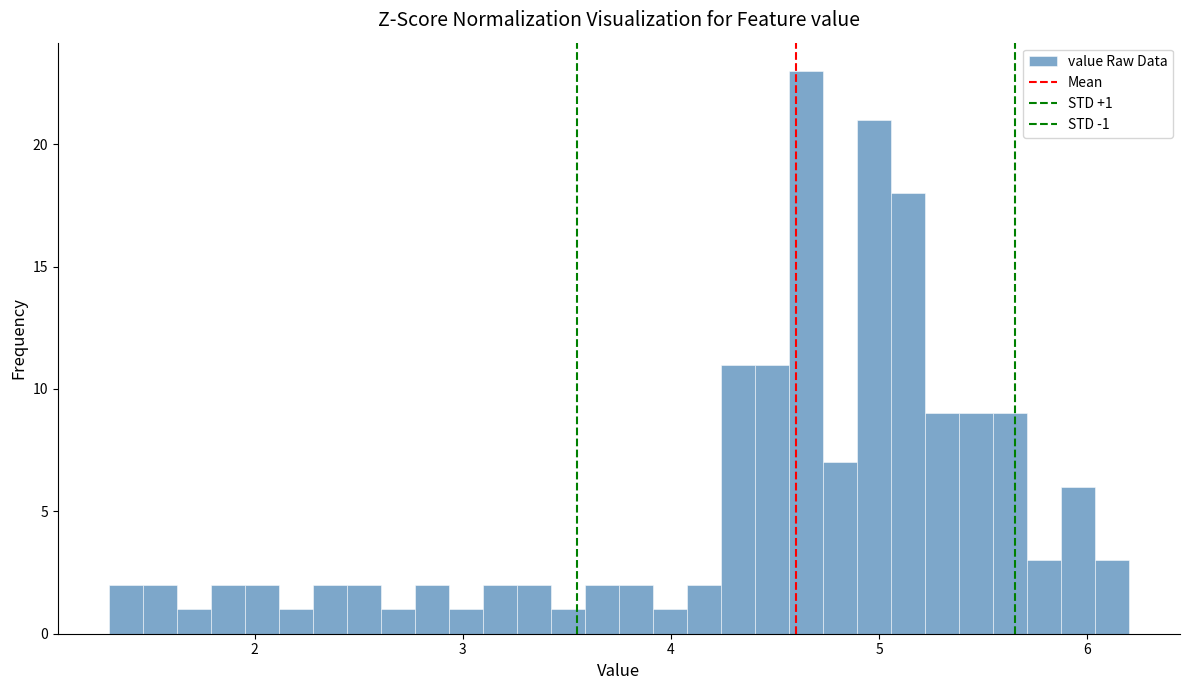

Read against the x-axis, roughly where is the centre of the tallest bar?

4.6